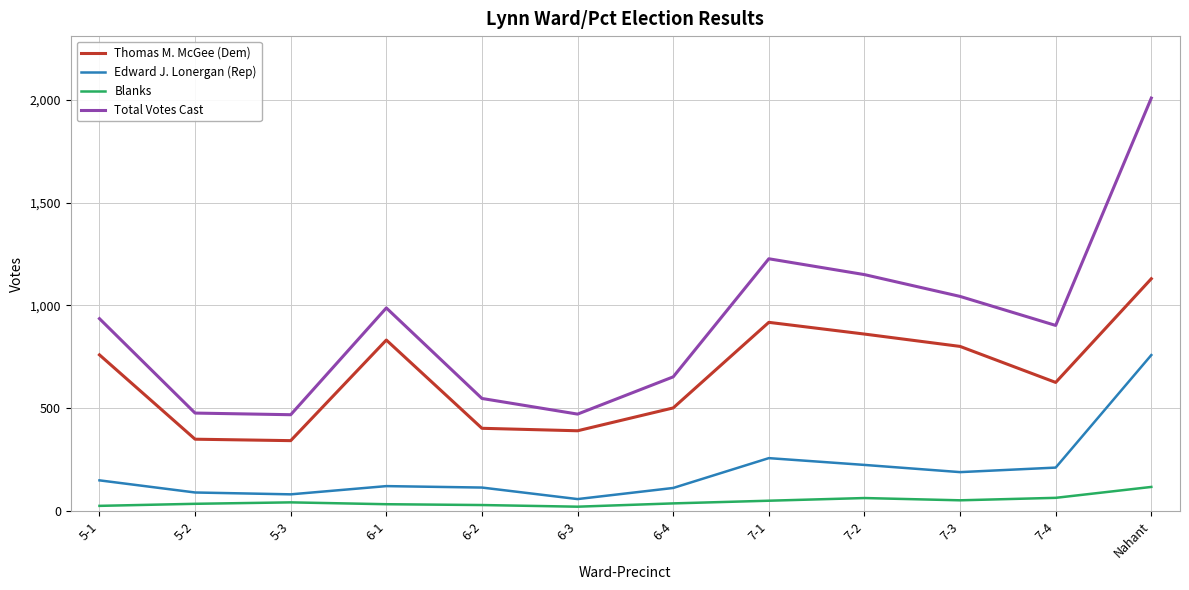

Is the value of Total Votes Cast at 6-1 greater than the value of Edward J. Lonergan (Rep) at 6-3?

Yes